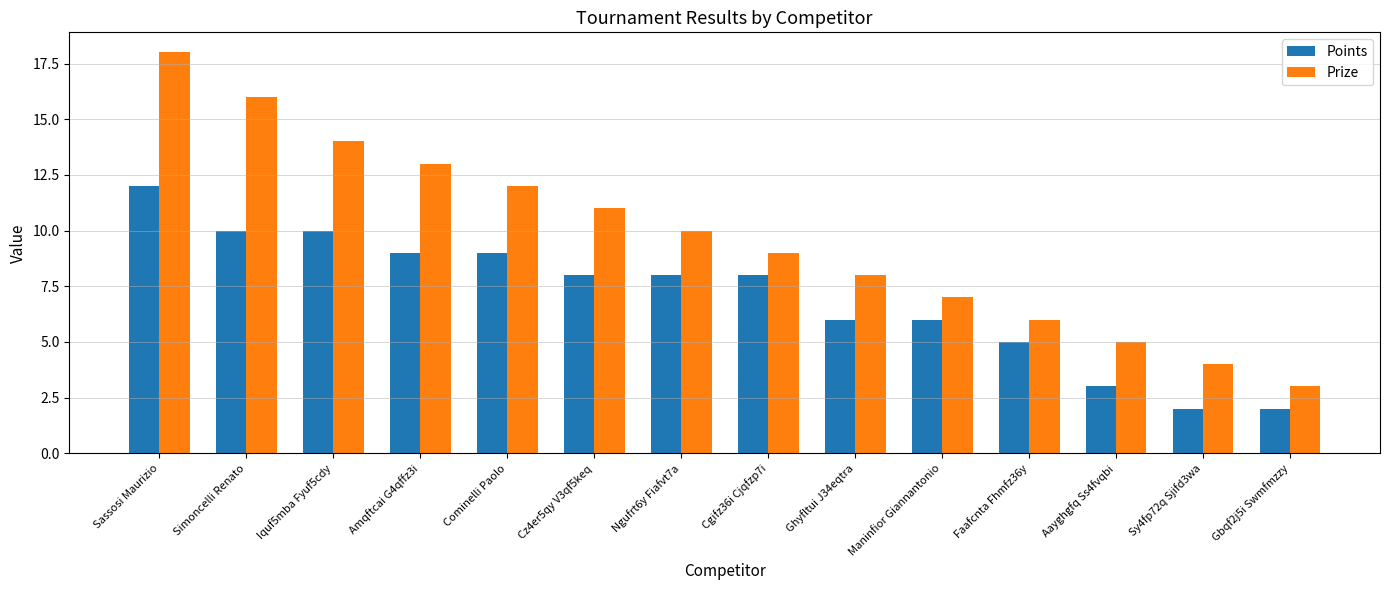

Which category has the highest value across all series?

Sassosi Maurizio